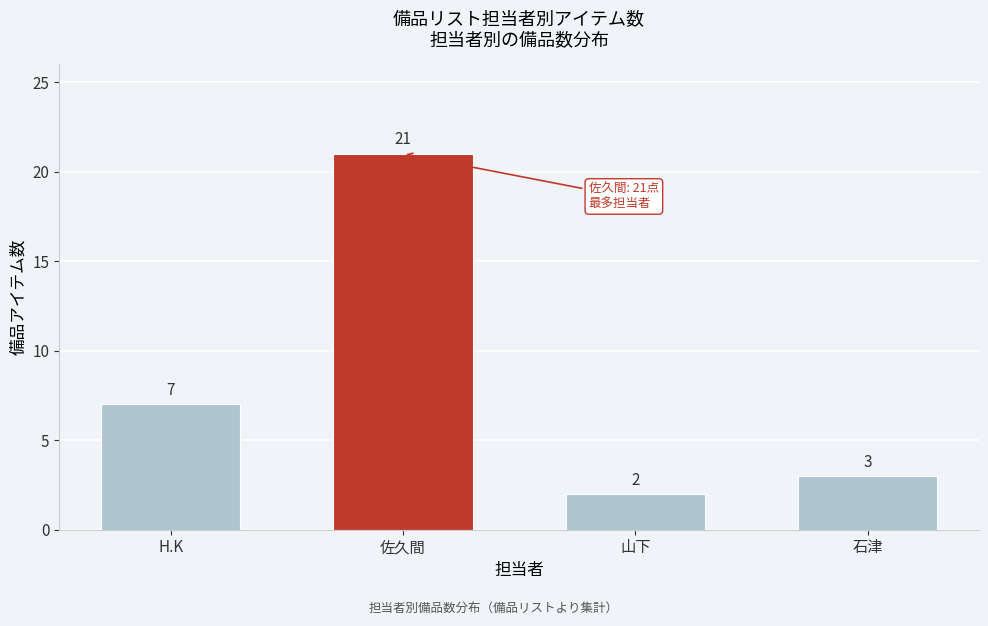

Reading left to right, transcribe all the data shown in this chart.

7	21	2	3